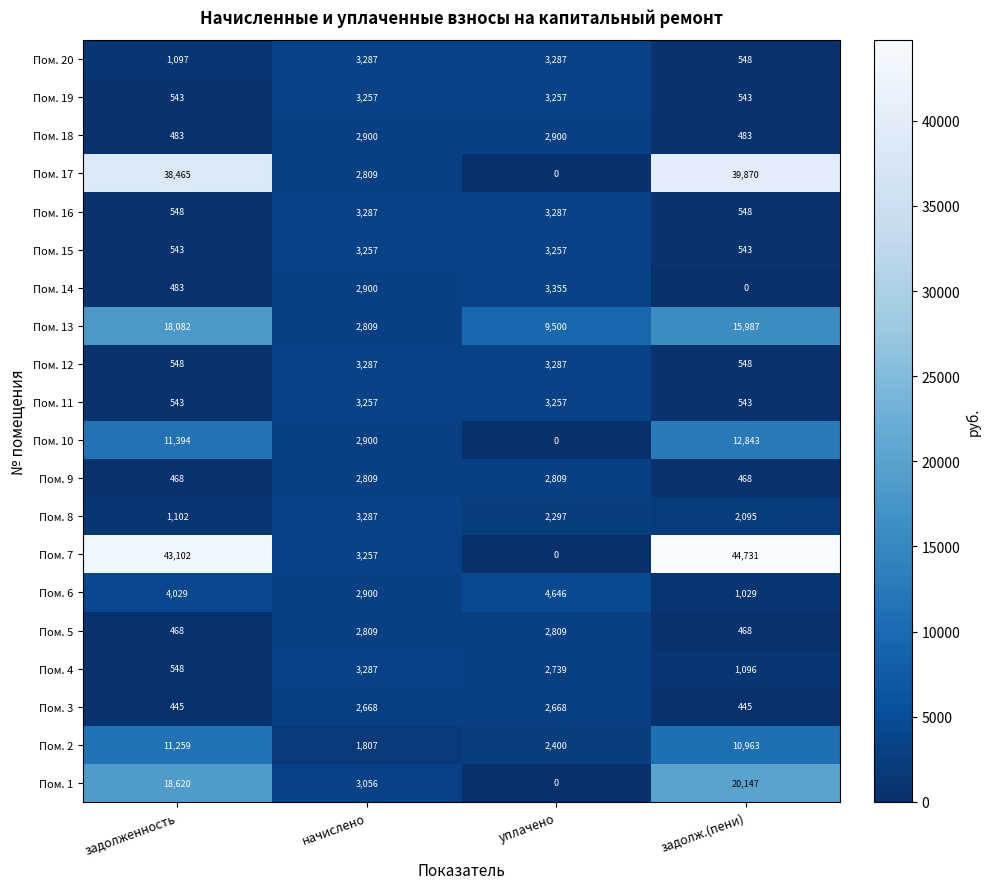

The value of Пом. 19 at задолж.(пени) is 543. True or false?

True